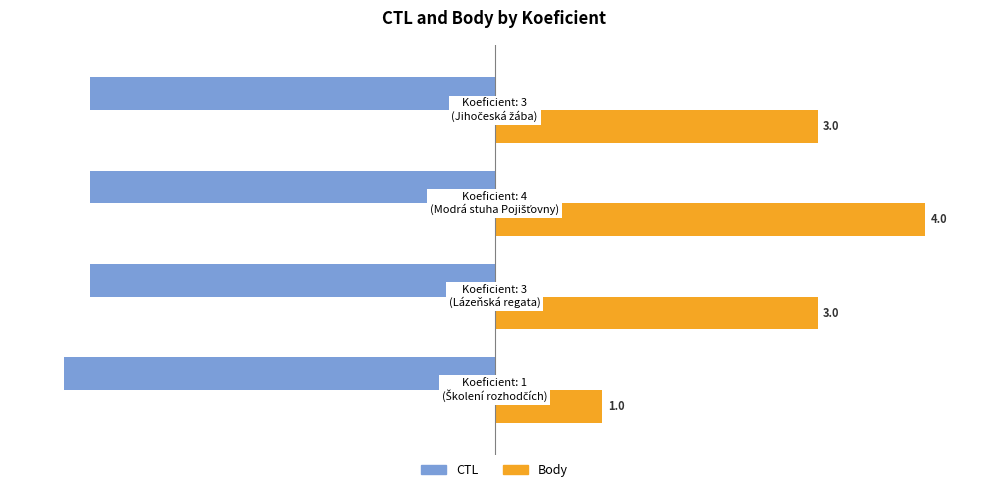

What are all the series names shown in the legend?

CTL, Body